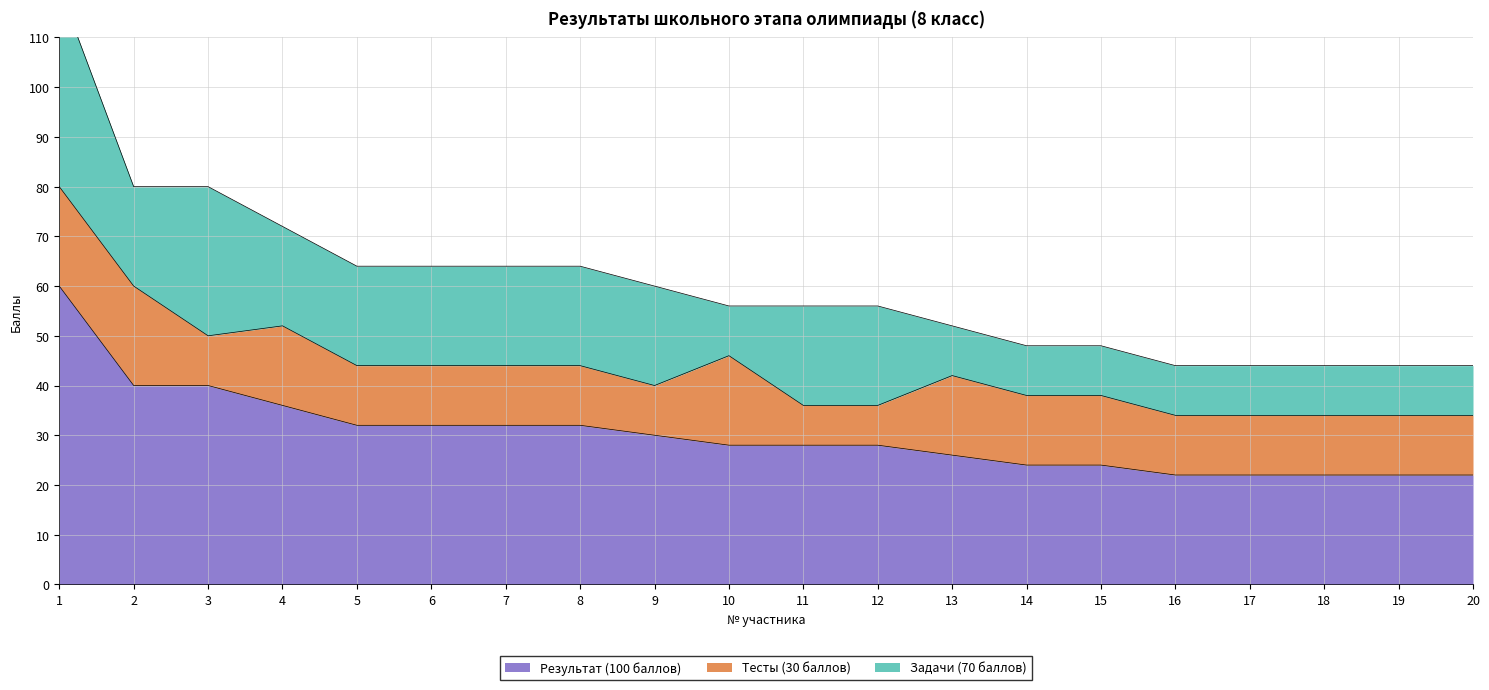

Does the chart have visible grid lines?

Yes